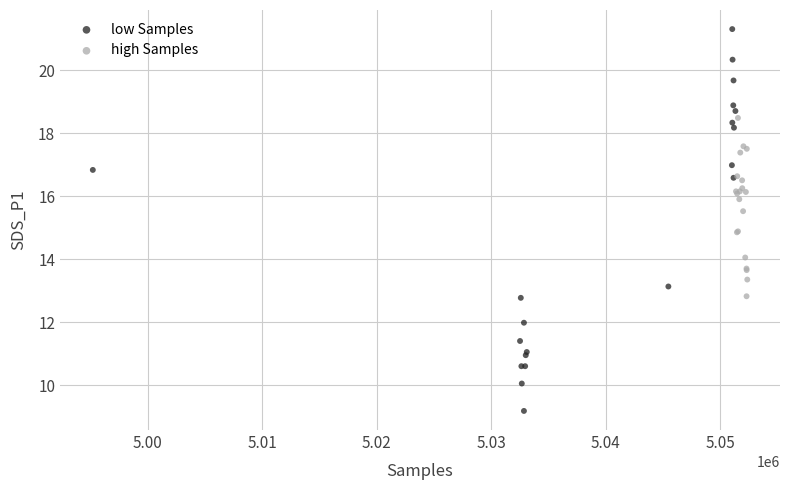

Which series reaches the maximum Y coordinate?

low Samples